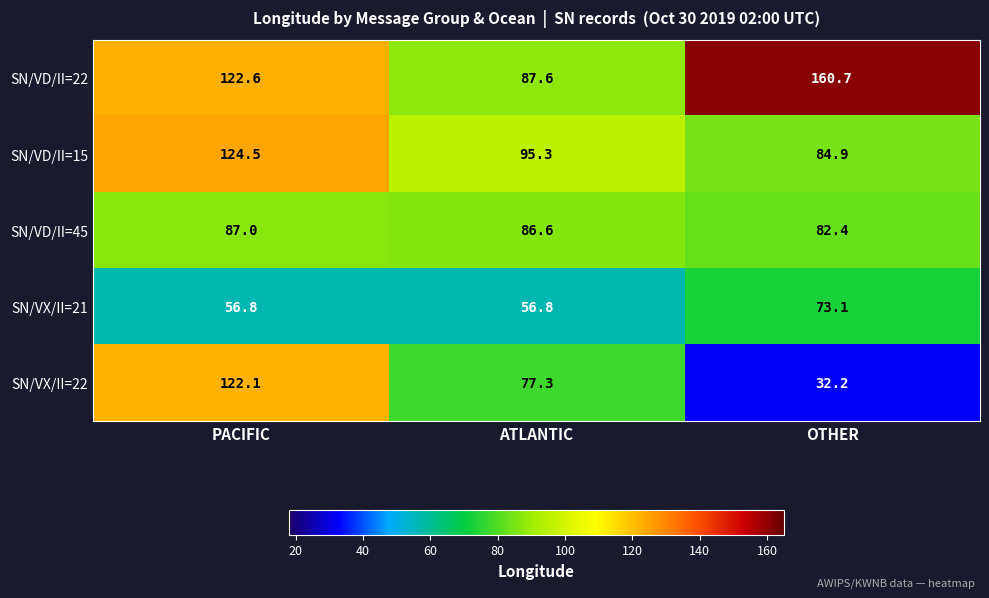

What is the difference between the highest and lowest values at OTHER?

128.5